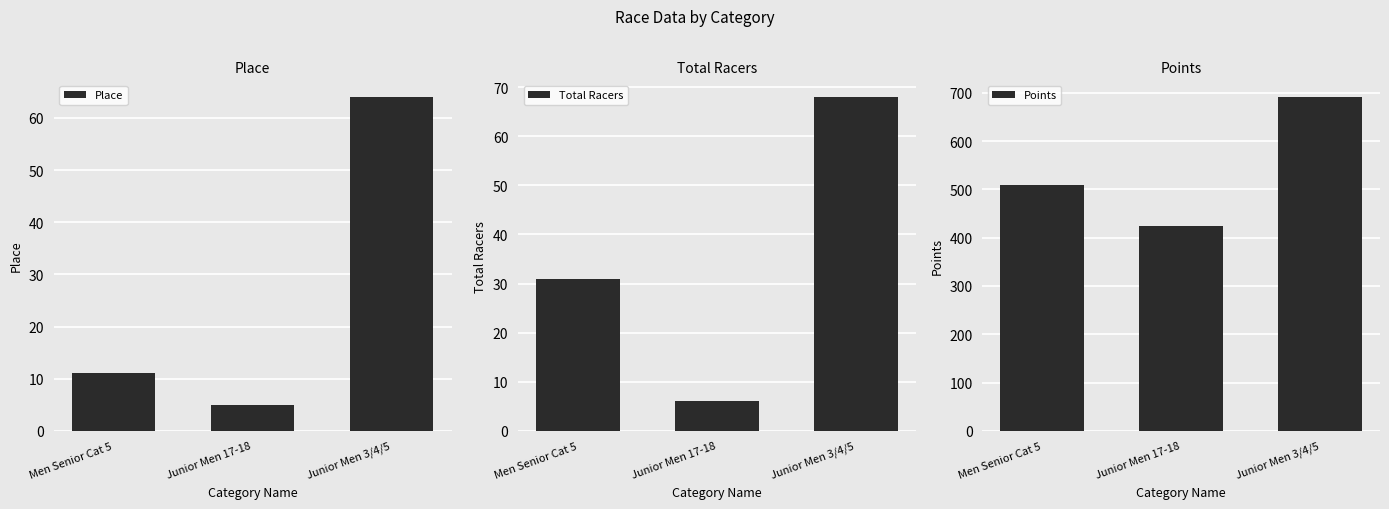

What is the label of the 2nd bar from the right?

Junior Men 17-18